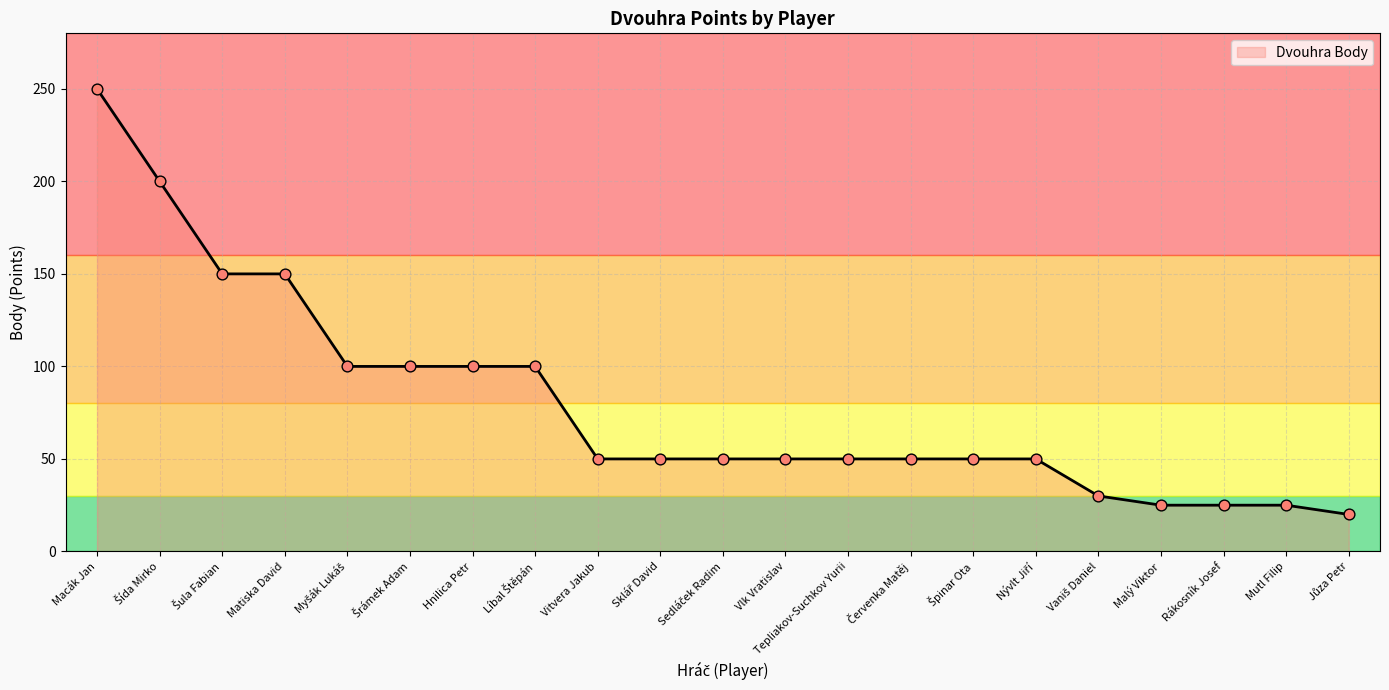

What is the difference between the maximum and minimum values?

230